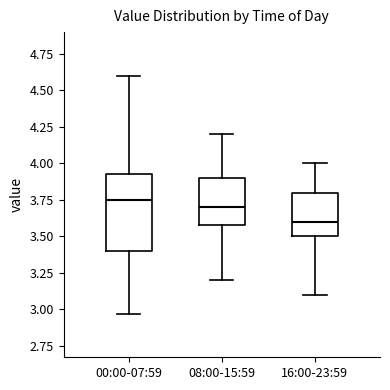

Reading left to right, read every box against the y-axis: the position of its median line, the range the box covers, and the ends of its whiskers. The values are not printed on the chart, so give them approximately, as read against the axis.

00:00-07:59: median 3.75, box 3.40 to 3.95, whiskers 2.95 to 4.60
08:00-15:59: median 3.70, box 3.60 to 3.90, whiskers 3.20 to 4.20
16:00-23:59: median 3.60, box 3.50 to 3.80, whiskers 3.10 to 4.00